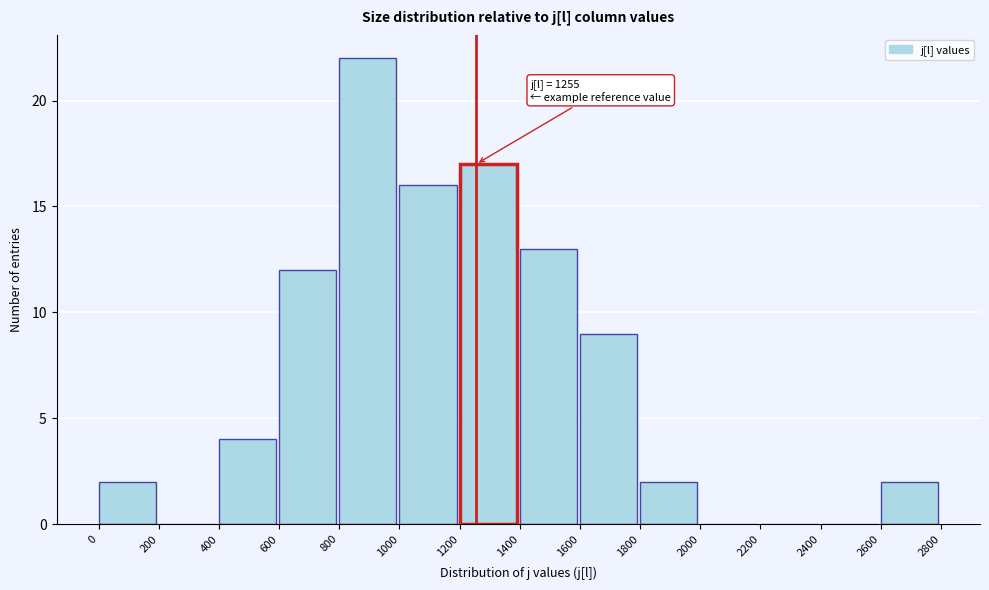

Which range on the x-axis has the tallest bar?

800 to 1000